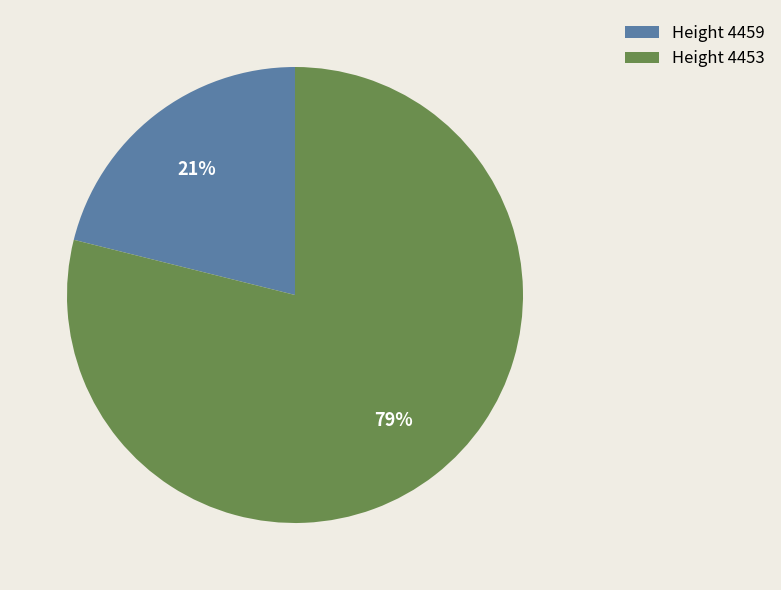

How many slices are in this pie chart?

2